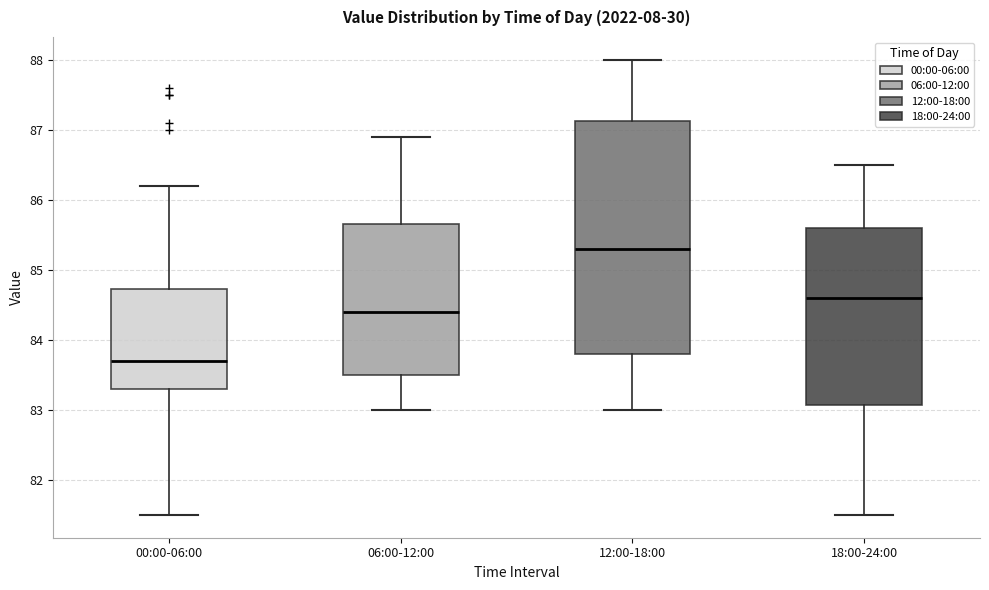

Which box's median line is the highest?

12:00-18:00